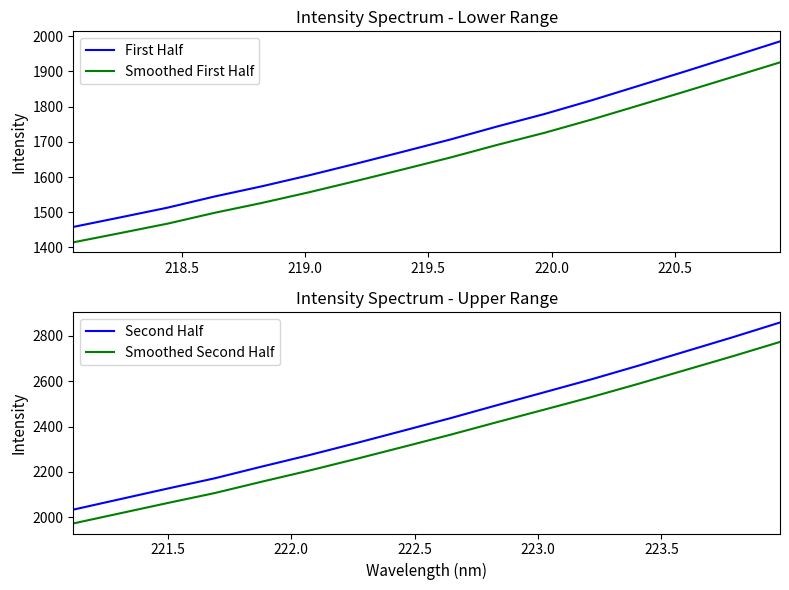

True or false: First Half and Smoothed First Half cross at least once.

False